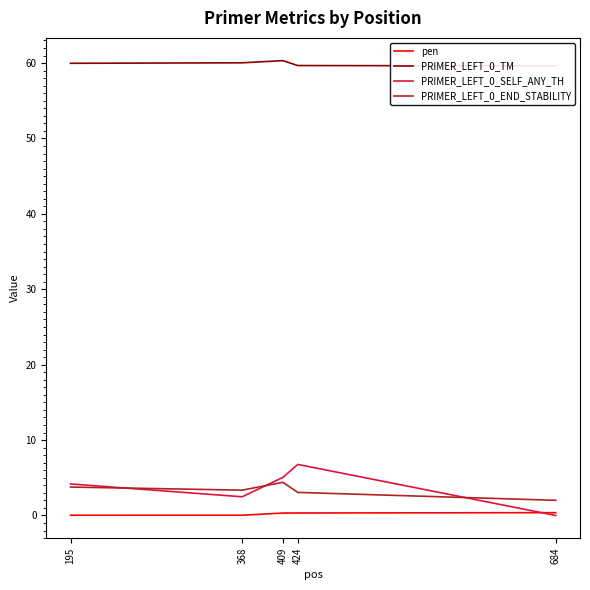

What is the difference between the maximum and minimum values in the PRIMER_LEFT_0_SELF_ANY_TH series?

6.8